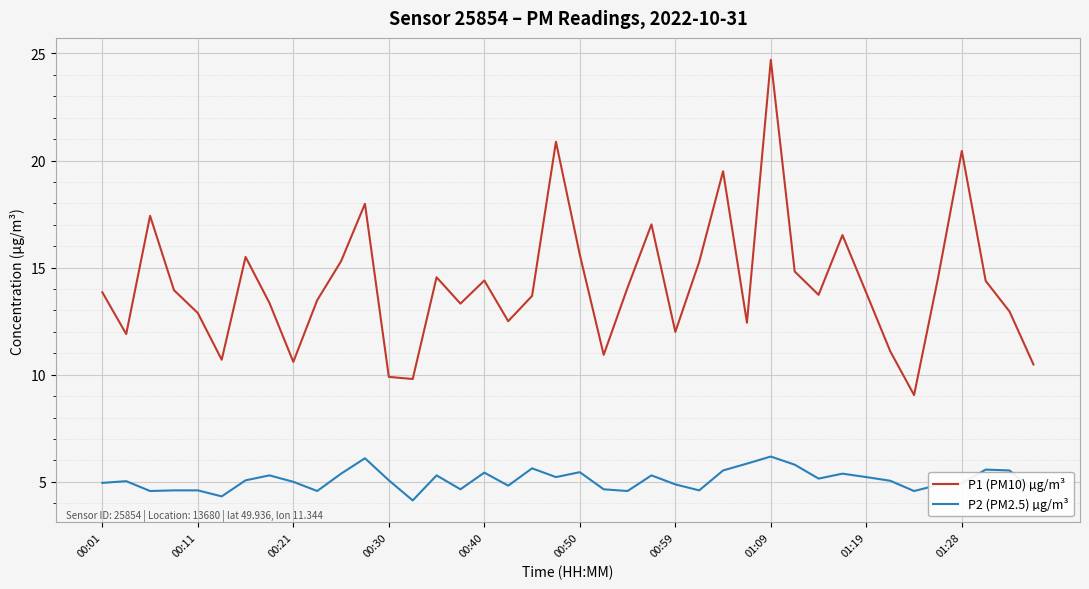

Count the number of data series in this chart.

2